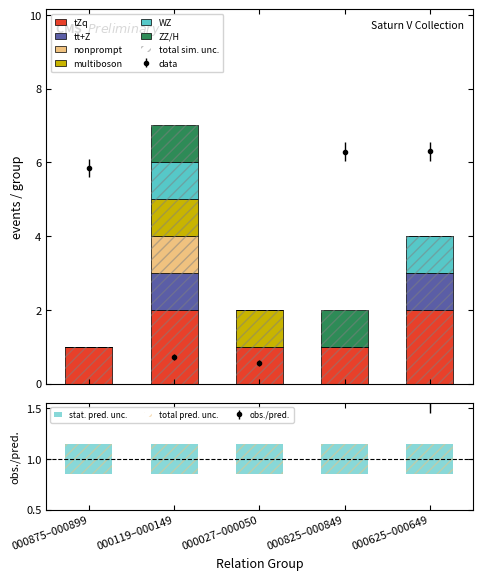

Is the value of tZq at 000825–000849 greater than the value of WZ at 000625–000649?

No